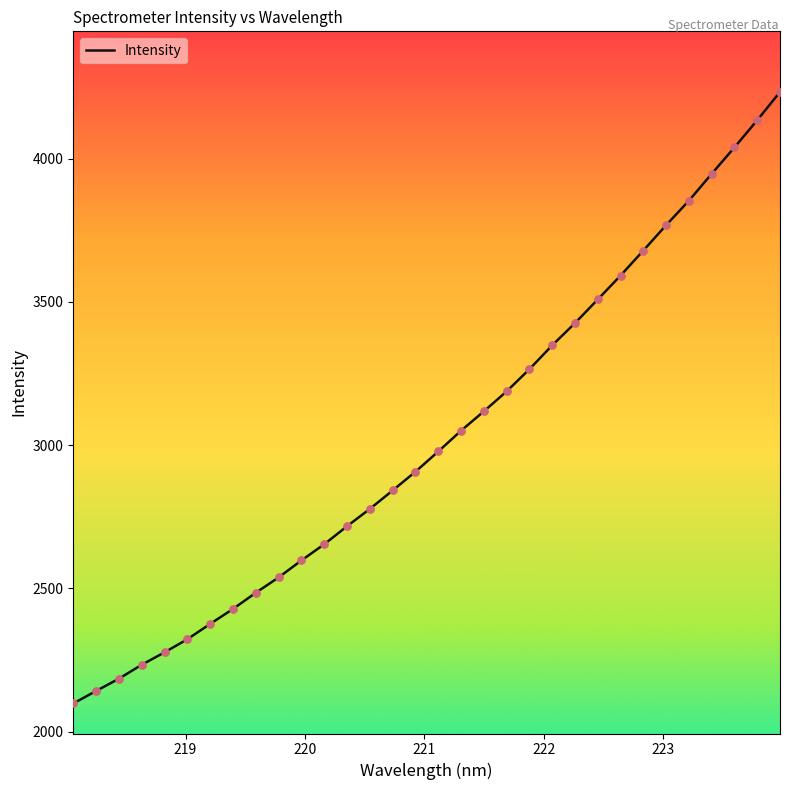

What is the maximum value shown in the chart?

4233.4